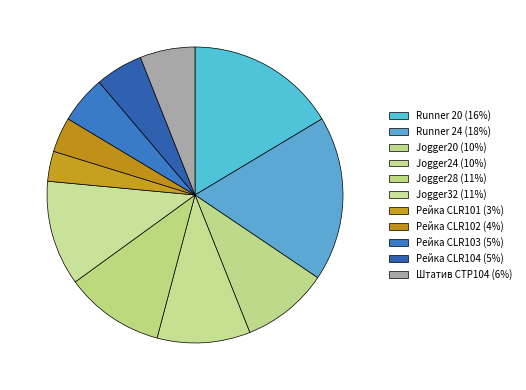

What percentage is the Jogger24 slice, to the nearest percent?

10%